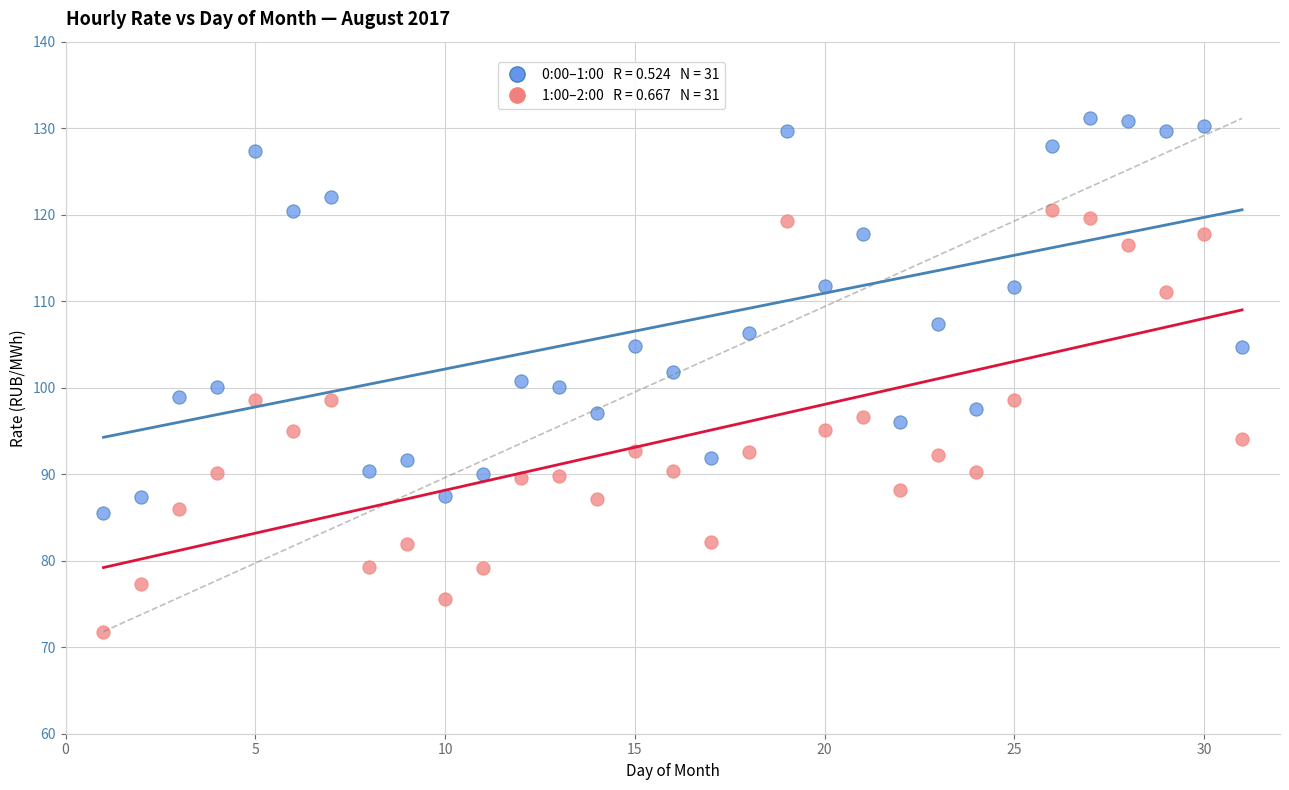

Across all data points, what is the range of Y values (max minus min)?

59.3